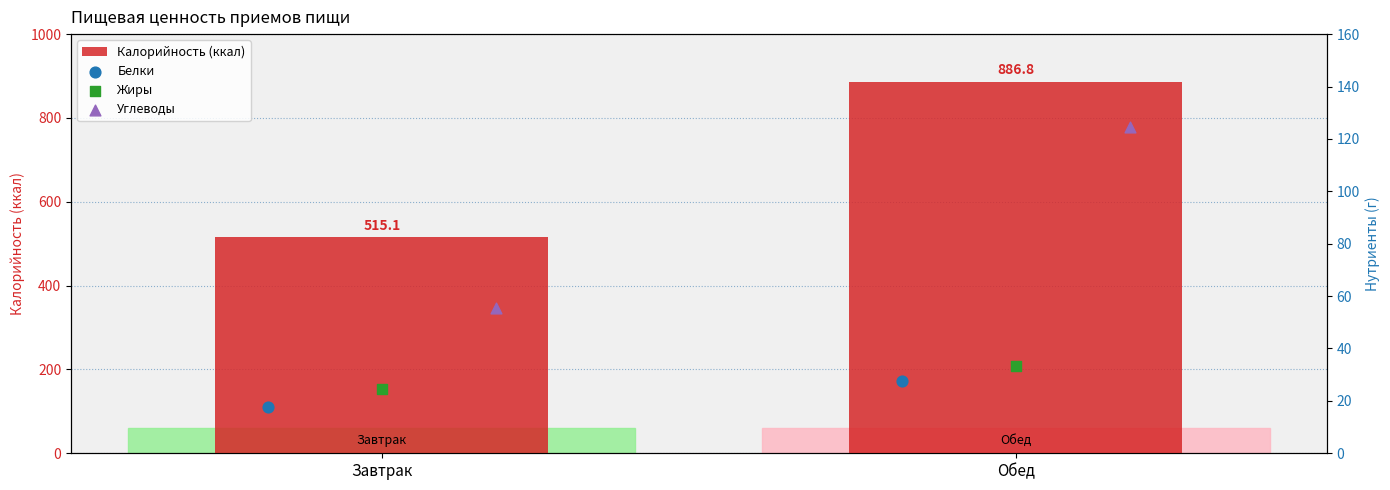

Which series reaches the maximum Y coordinate?

Калорийность (ккал)